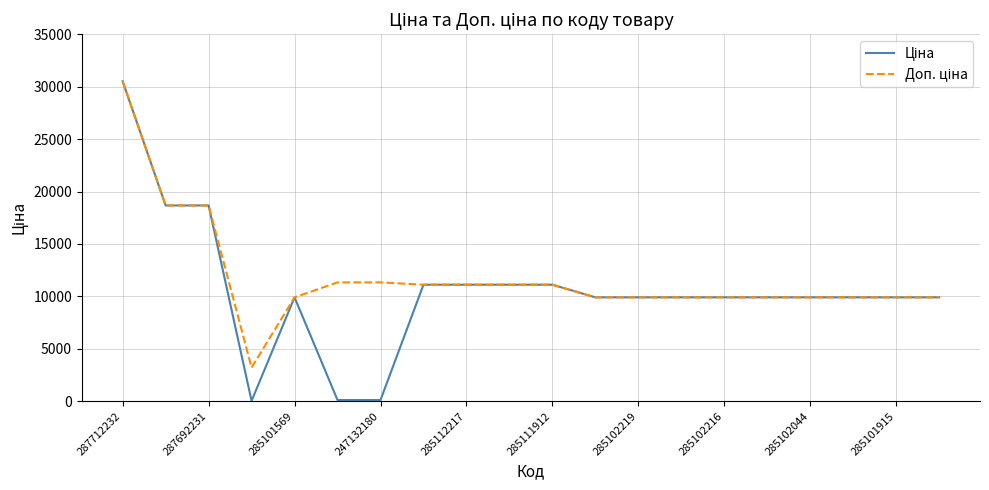

Does the chart have visible grid lines?

Yes